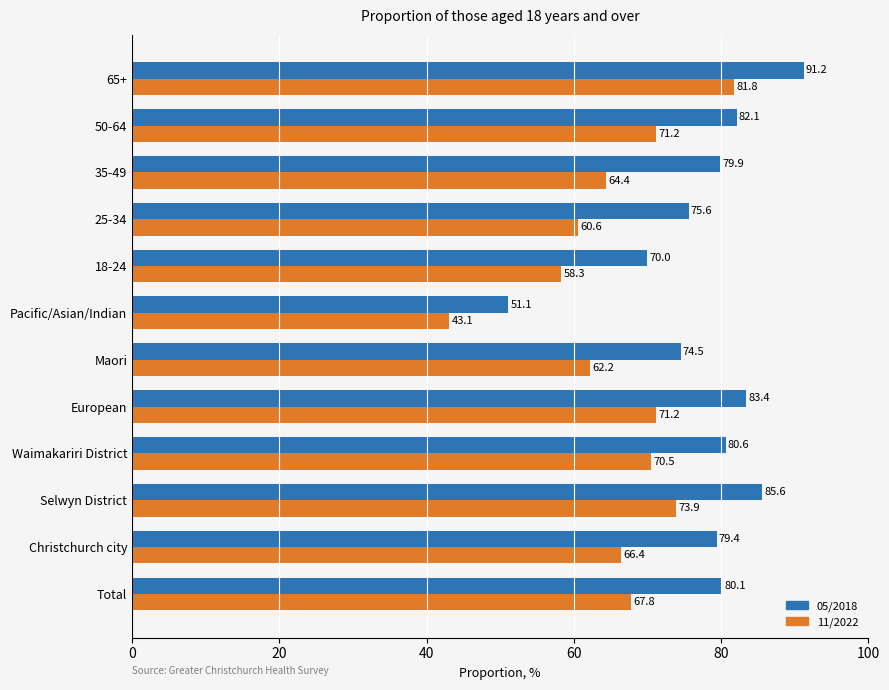

What is the approximate value of 05/2018 at Total?

80.1